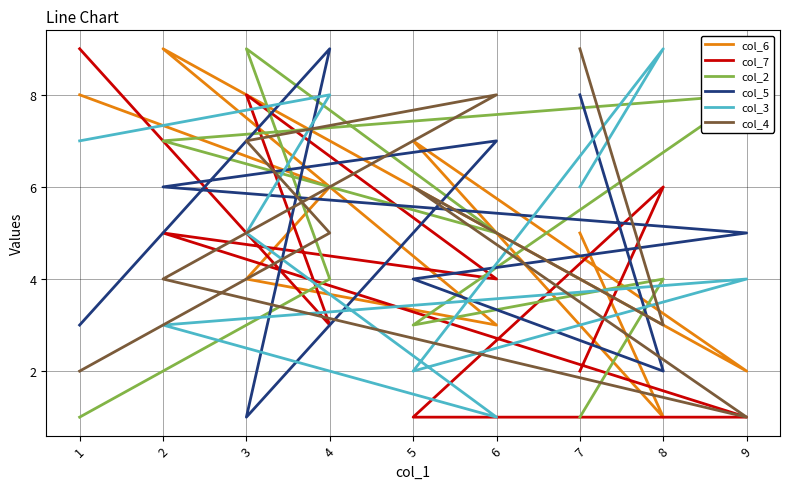

What is the difference between the second highest and second lowest values in the col_4 series?

6